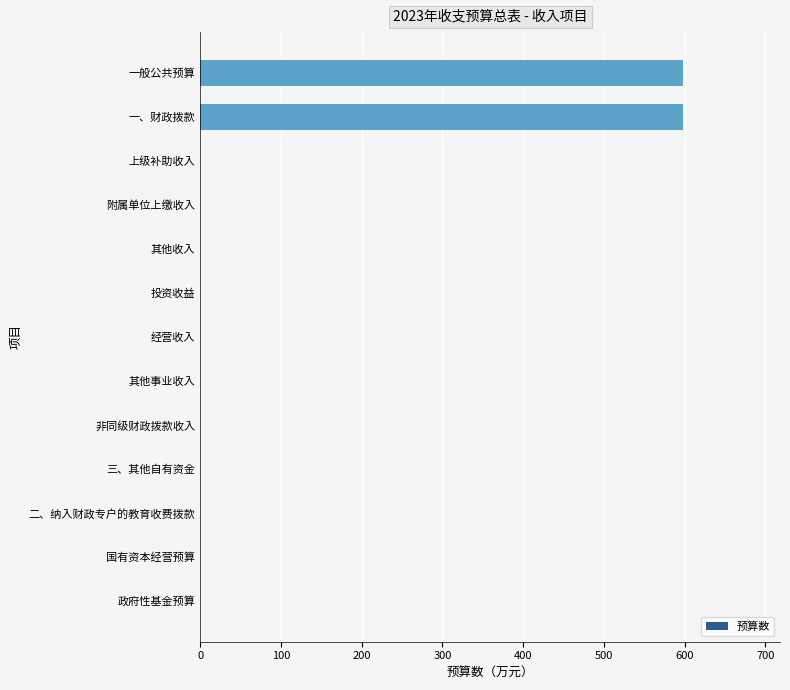

Are the bars horizontal?

Yes